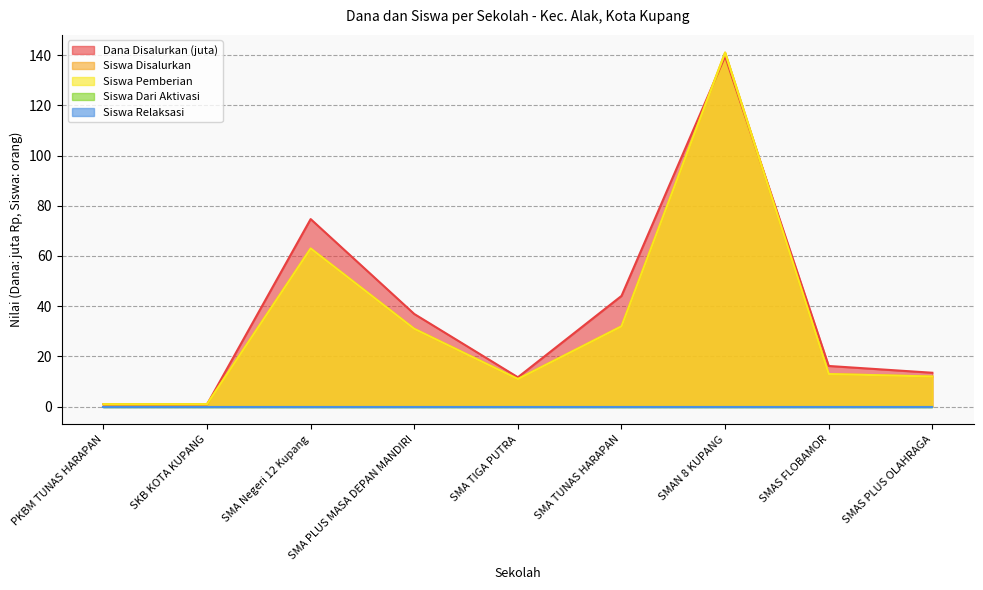

What is the label of the 6th point from the left?

SMA TUNAS HARAPAN